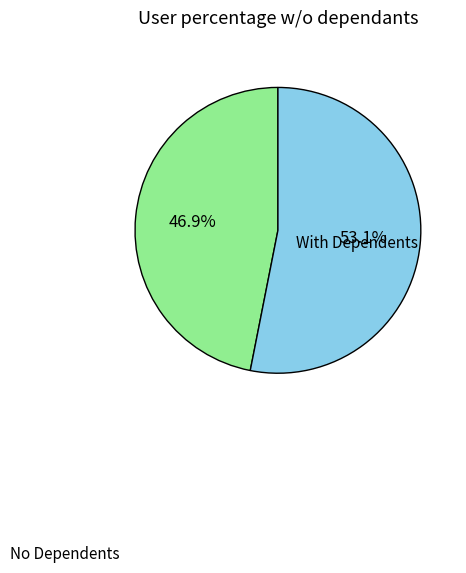

Does any single category account for the majority?

Yes